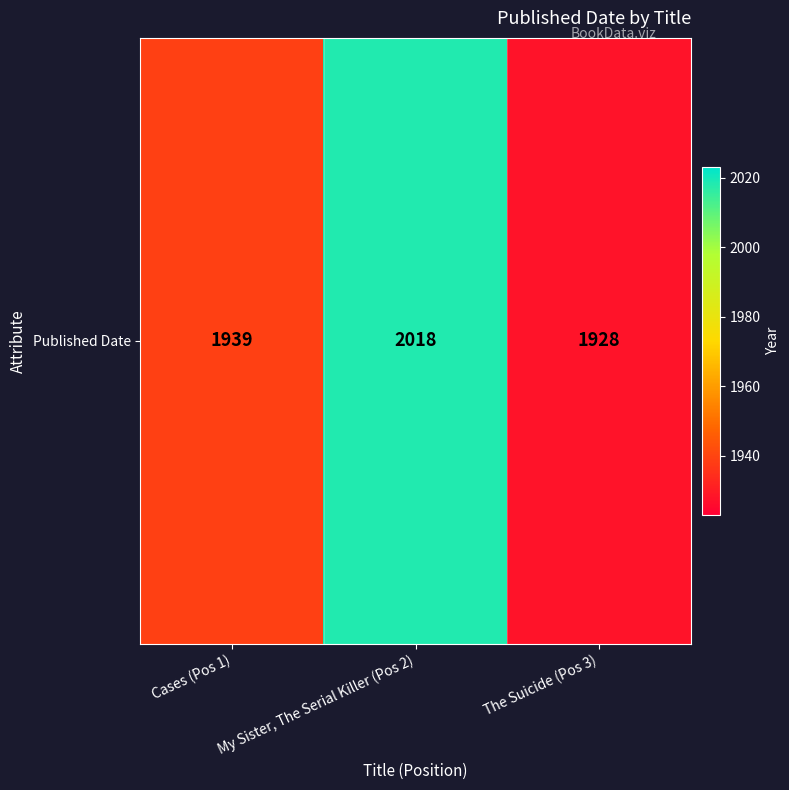

What is the smallest value displayed?

1928